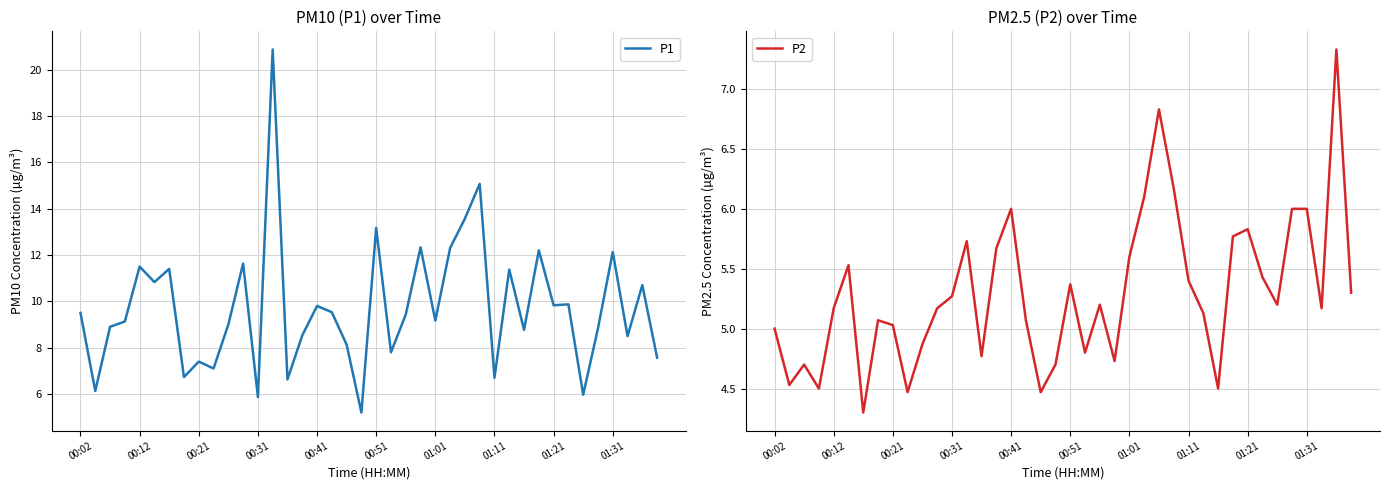

What is the difference between the second highest and minimum values in the P1 series?

9.9